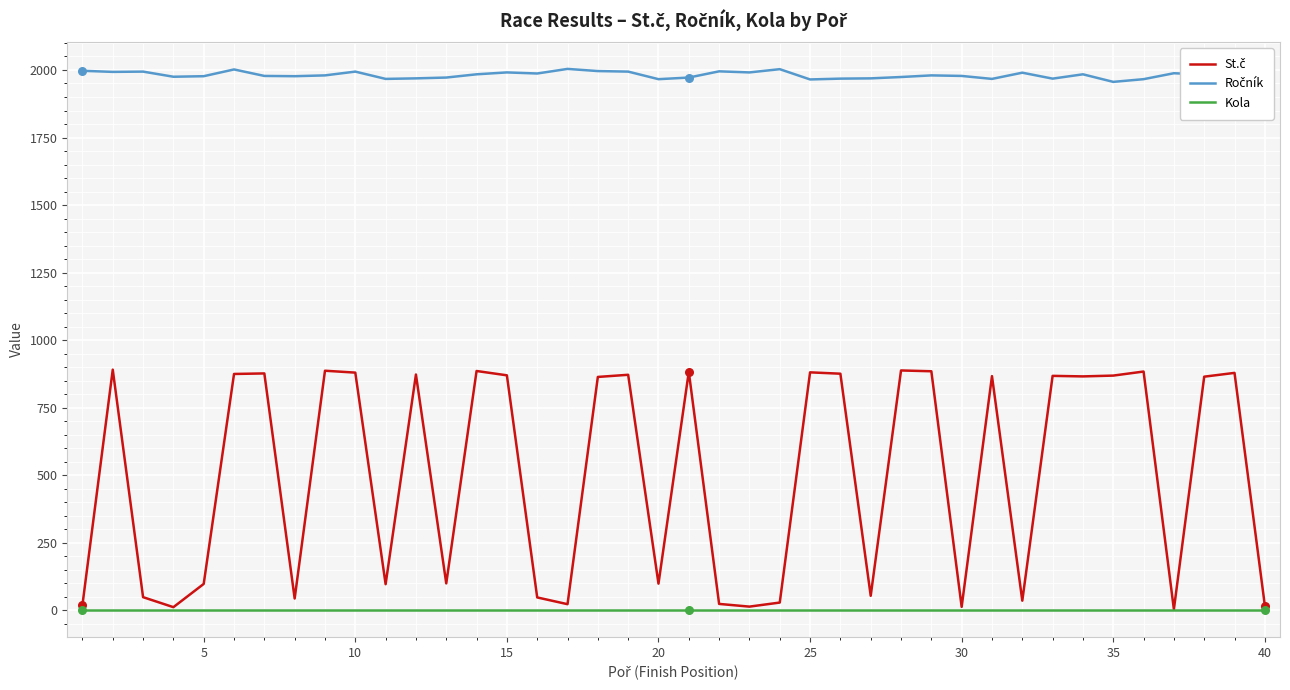

What is the maximum value shown in the chart?

2004